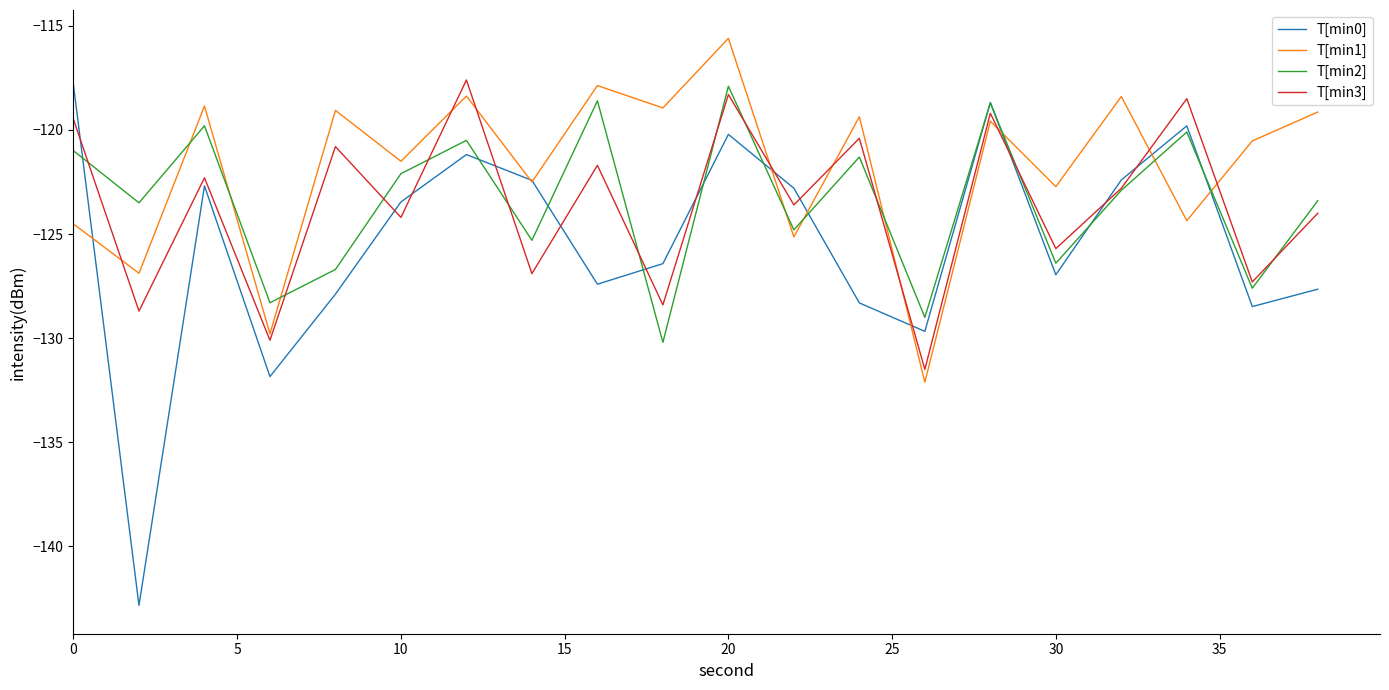

What is the sum of all T[min0] values?

-2509.0